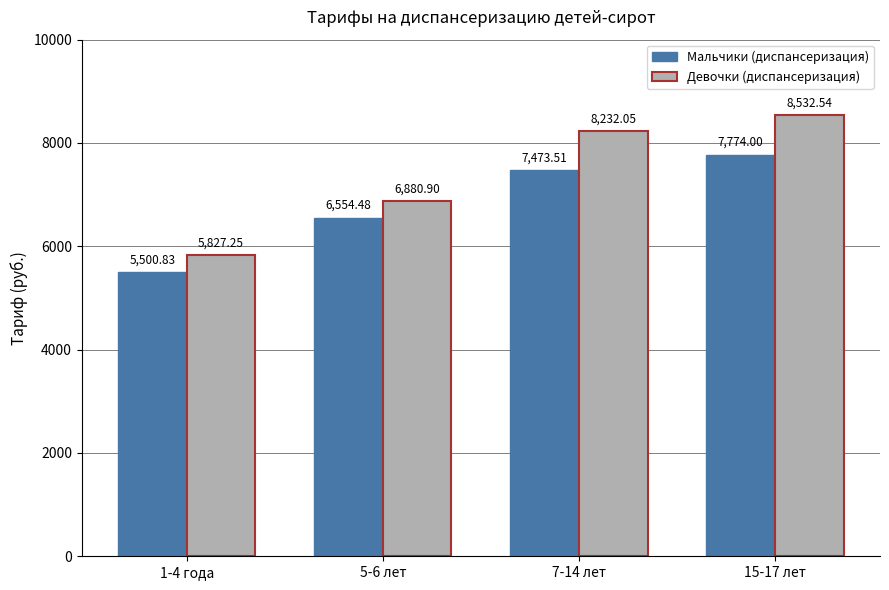

What is the average value of the Мальчики (диспансеризация) series?

6825.7